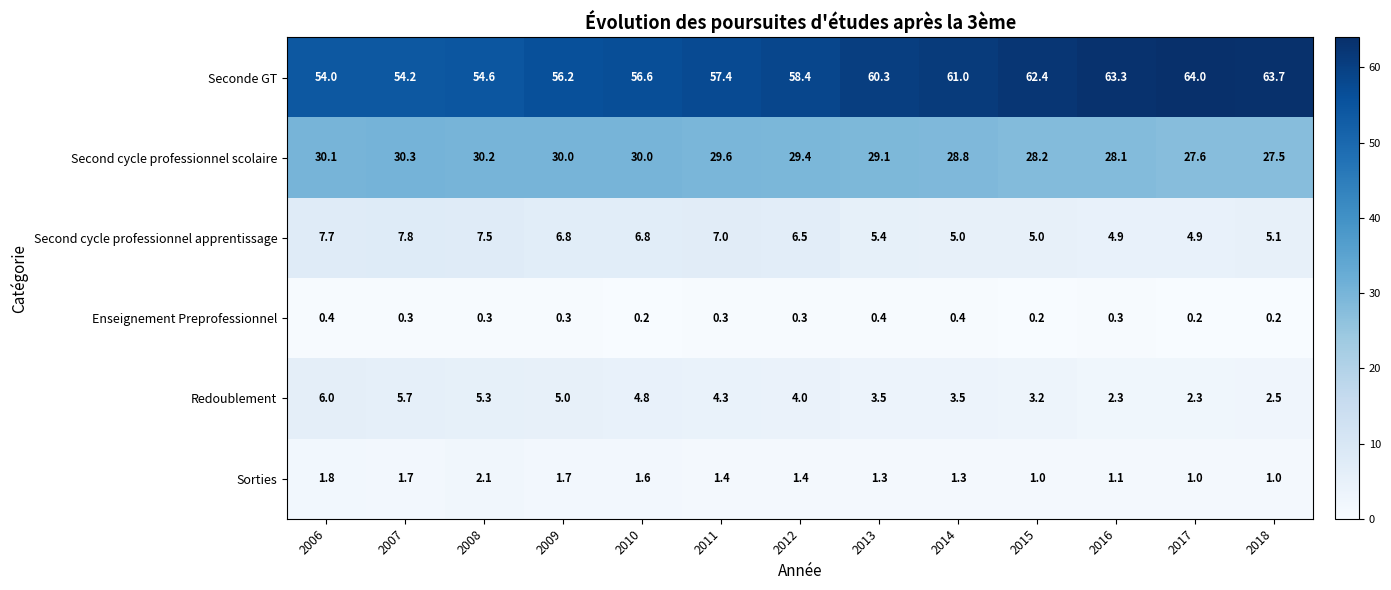

What is the difference between the highest and lowest values at 2008?

54.3